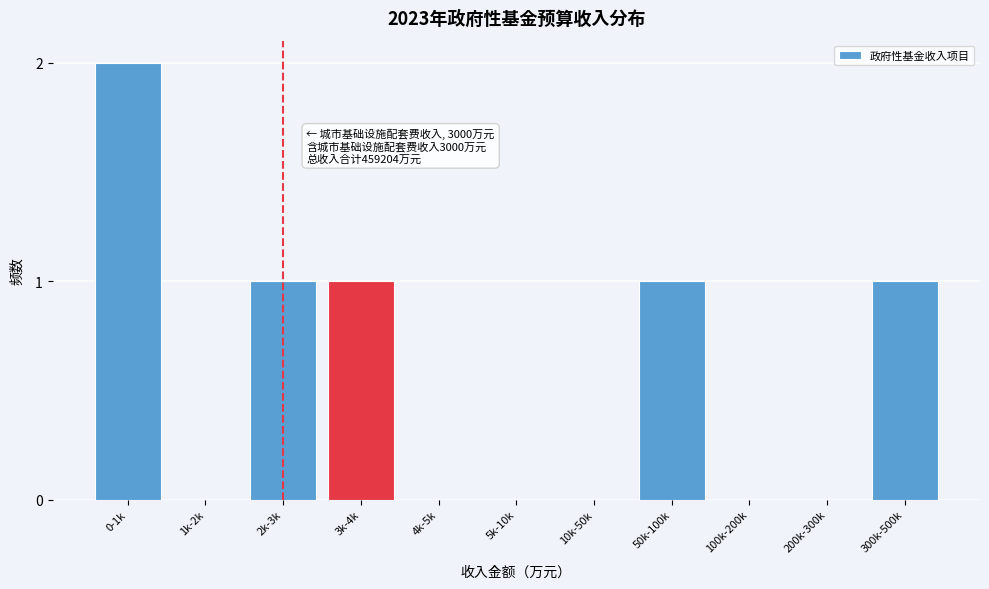

Reading left to right, list all the values displayed in this chart.

0-1k=2	1k-2k=0	2k-3k=1	3k-4k=1	4k-5k=0	5k-10k=0	10k-50k=0	50k-100k=1	100k-200k=0	200k-300k=0	300k-500k=1